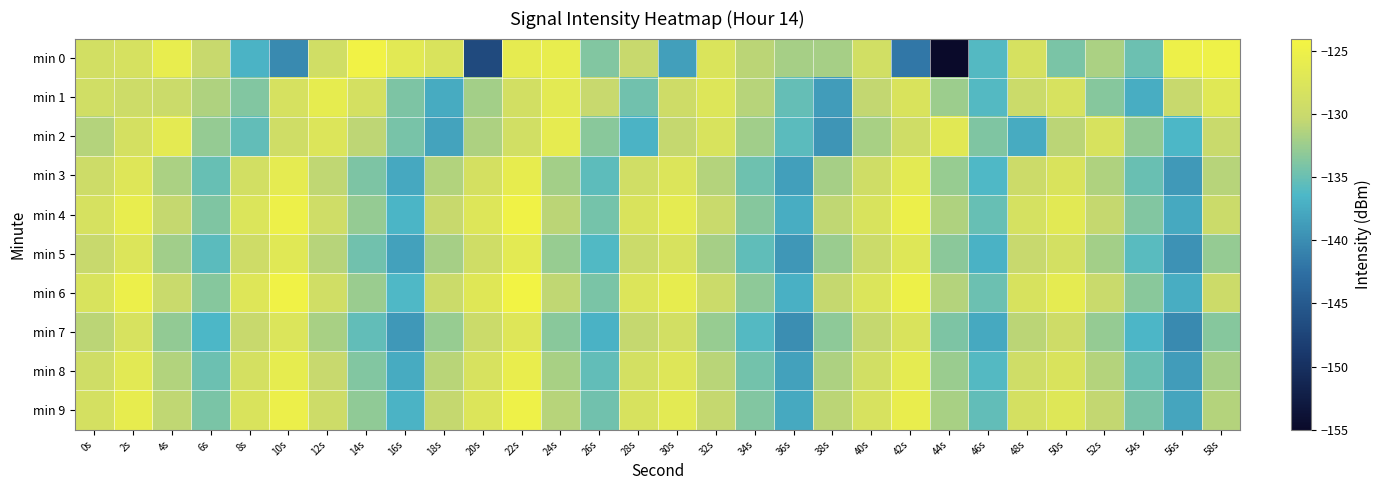

List the series in order of their peak value, highest first.

min 6, min 0, min 4, min 9, min 8, min 3, min 1, min 2, min 5, min 7